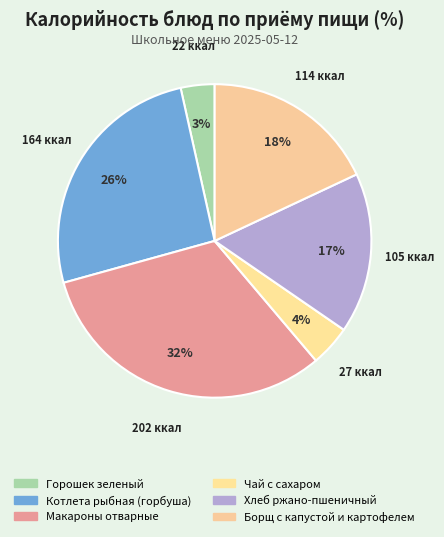

Which has a higher value, Хлеб ржано-пшеничный or Макароны отварные?

Макароны отварные